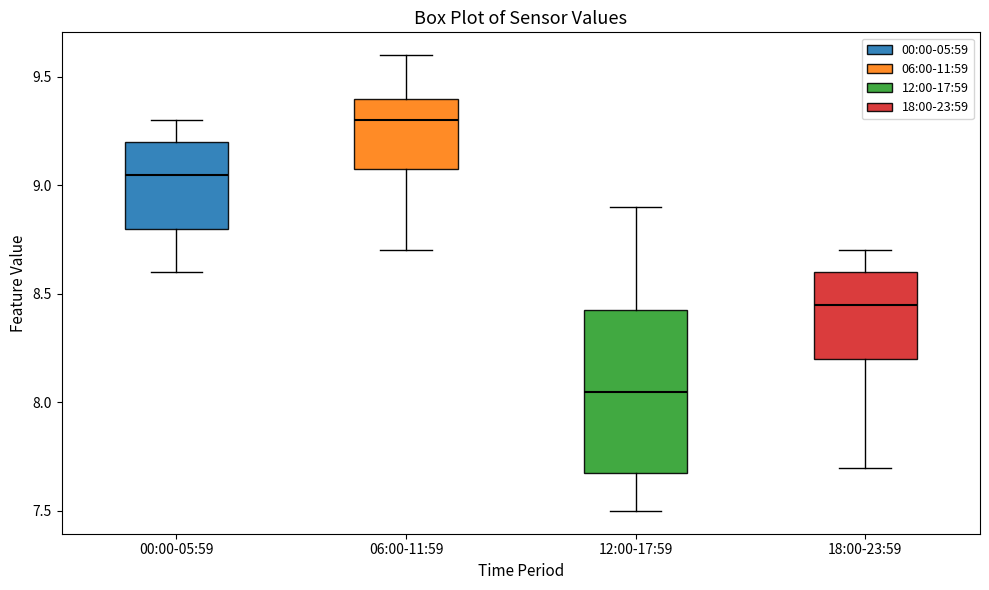

Reading left to right, transcribe this box plot: for each box, give where its median line is, the range the box spans, and where its two whiskers end, as read against the y-axis. The values are not printed on the chart, so give them approximately, as read against the axis.

00:00-05:59: median 9.05, box 8.80 to 9.20, whiskers 8.60 to 9.30
06:00-11:59: median 9.30, box 9.10 to 9.40, whiskers 8.70 to 9.60
12:00-17:59: median 8.05, box 7.70 to 8.45, whiskers 7.50 to 8.90
18:00-23:59: median 8.45, box 8.20 to 8.60, whiskers 7.70 to 8.70